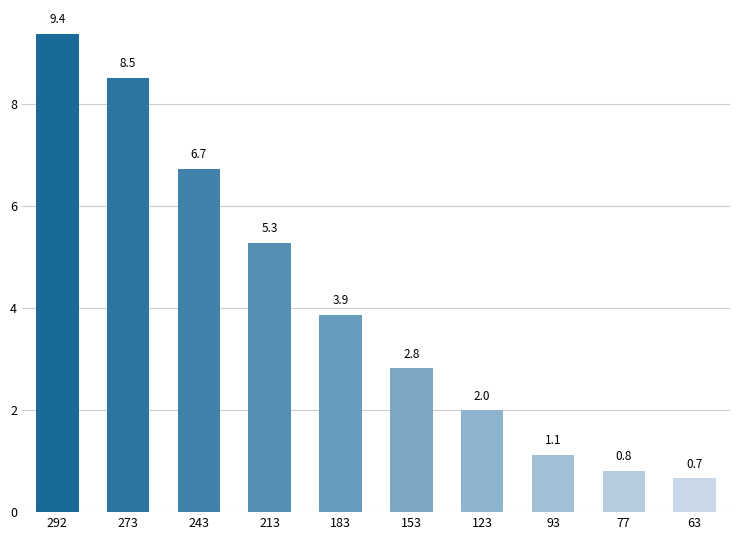

Reading left to right, transcribe all the data shown in this chart.

292=9.4	273=8.5	243=6.7	213=5.3	183=3.9	153=2.8	123=2.0	93=1.1	77=0.8	63=0.7